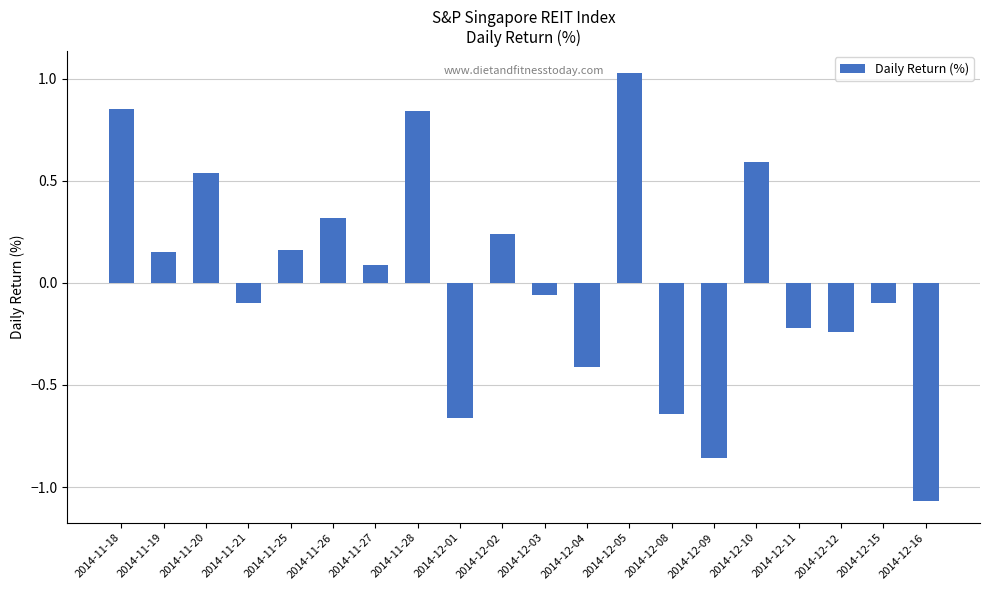

How many categories are shown in the chart?

20